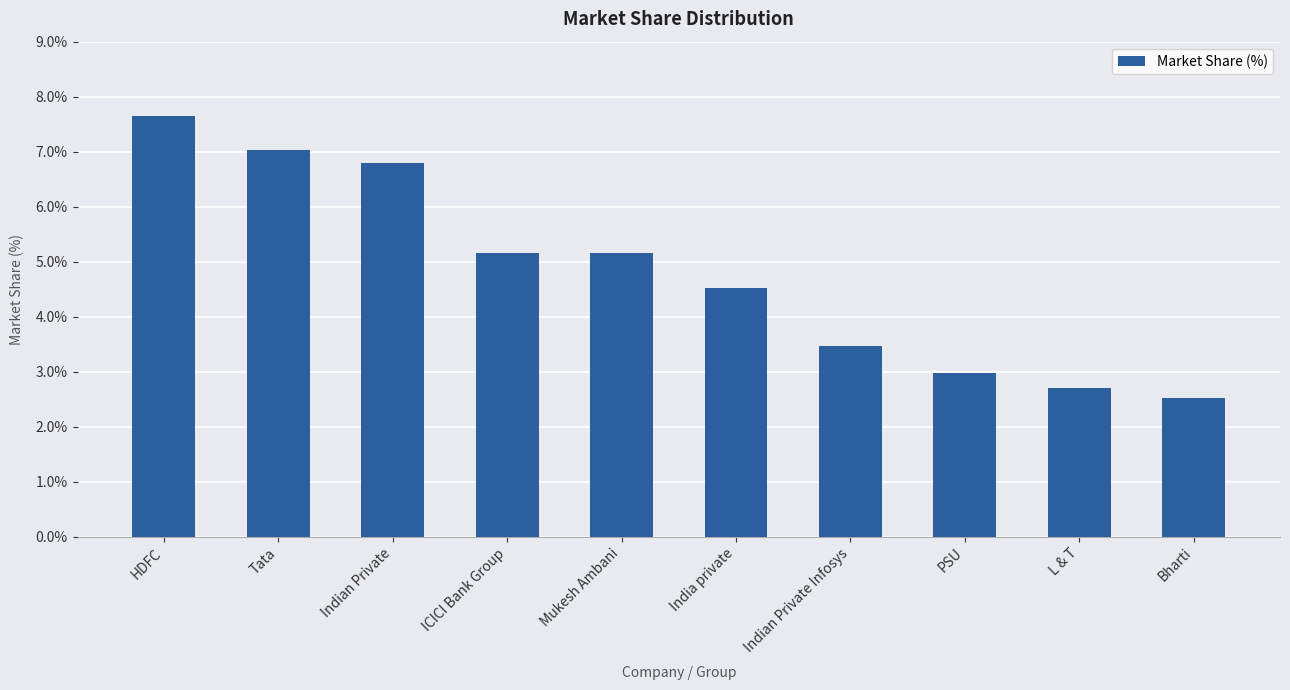

Which has a higher value, Bharti or Mukesh Ambani?

Mukesh Ambani